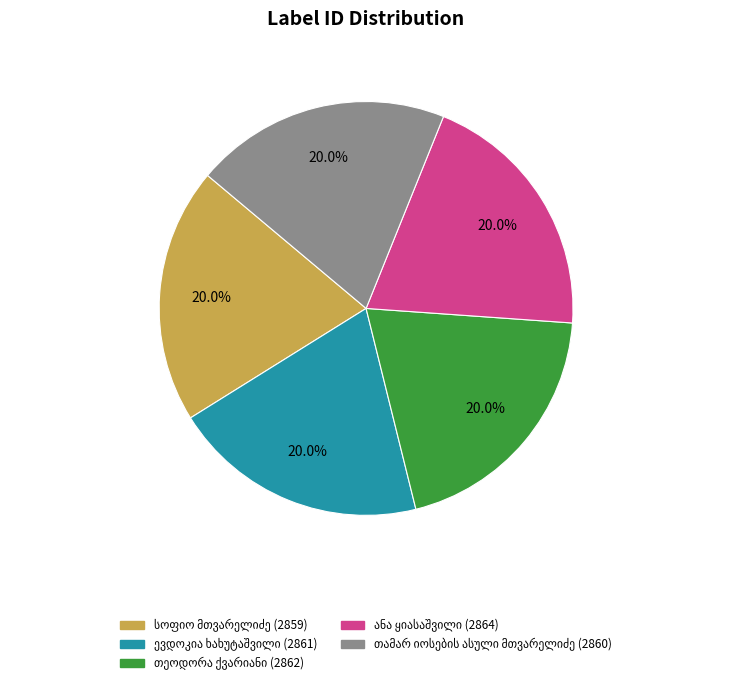

Is there any slice that represents more than half of the pie?

No